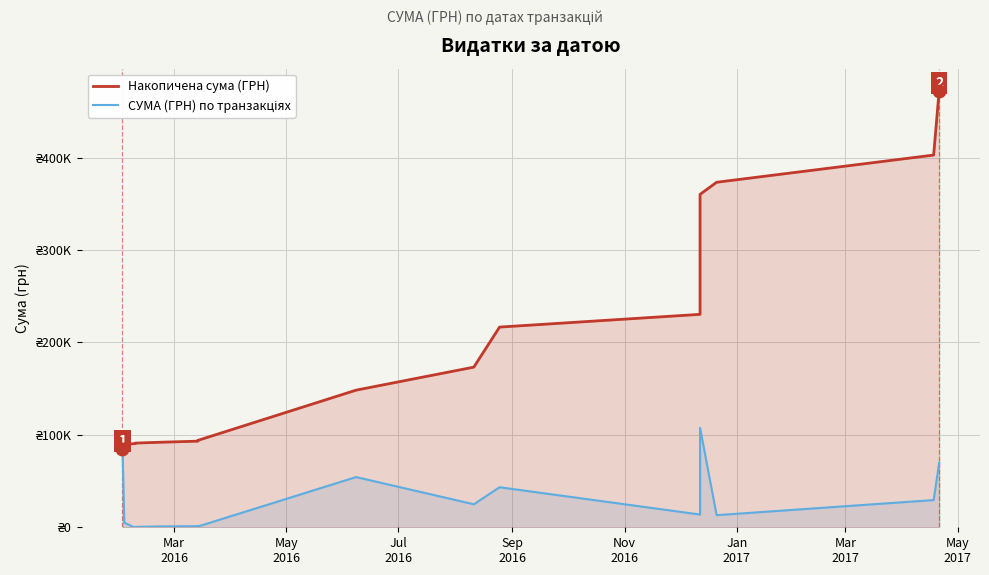

What is the sum of all Накопичена сума (ГРН) values?

3355905.8